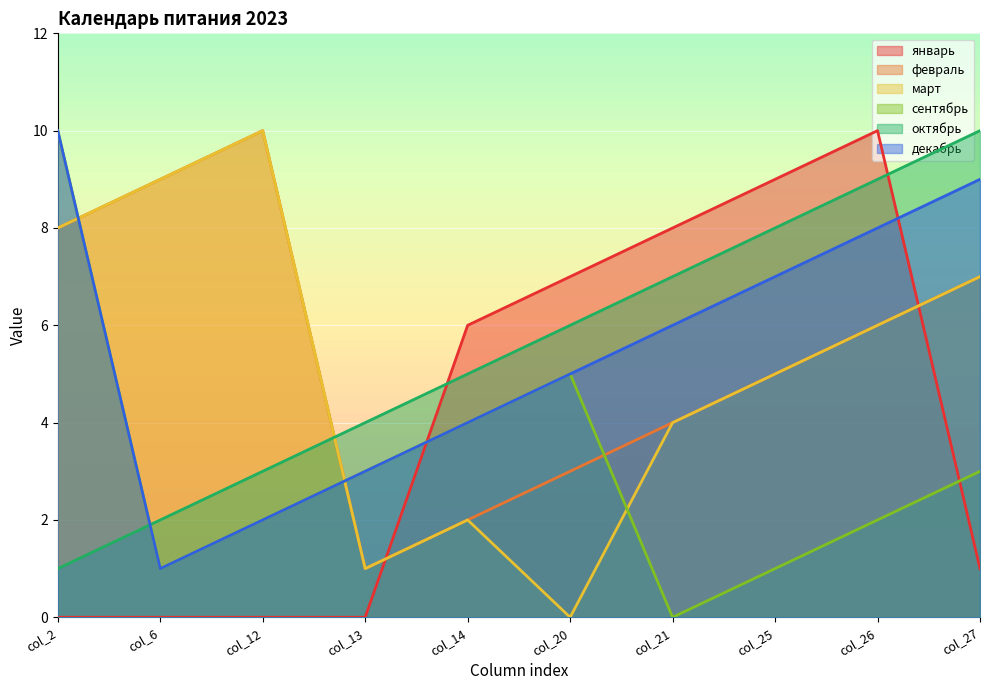

Where do февраль and сентябрь first cross each other?

col_2 and col_6